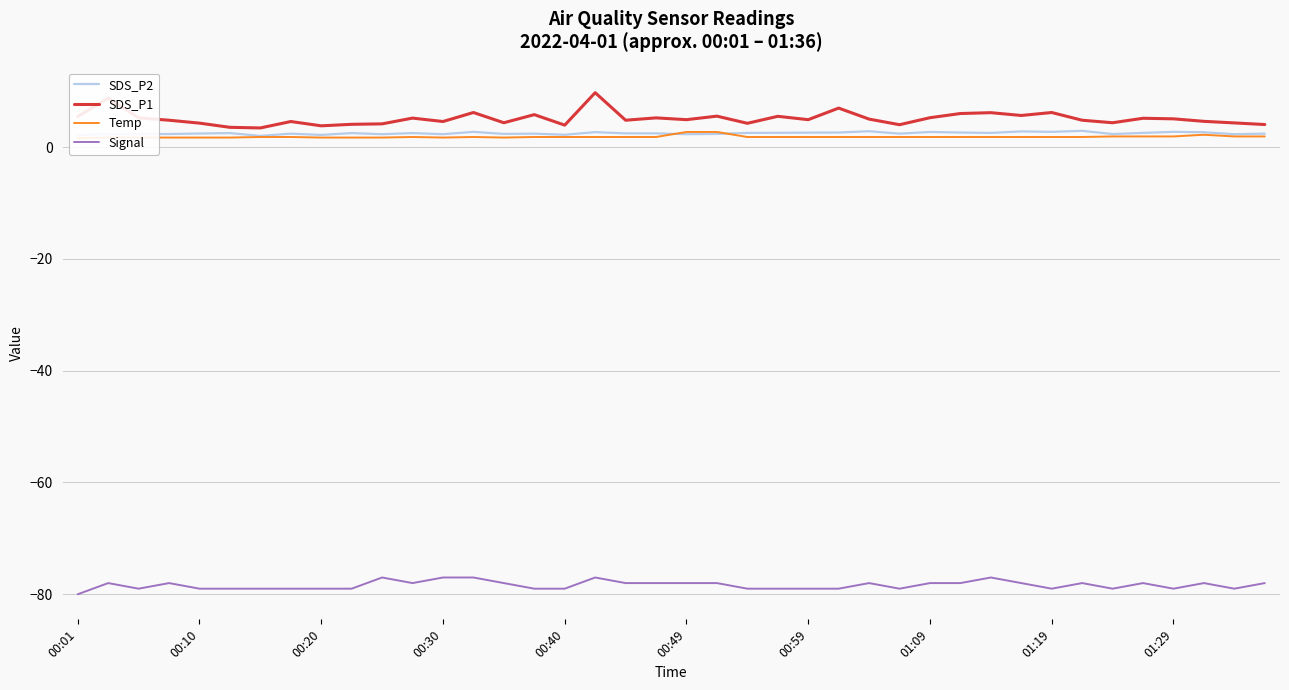

At how many categories does at least one series exceed -48?

40